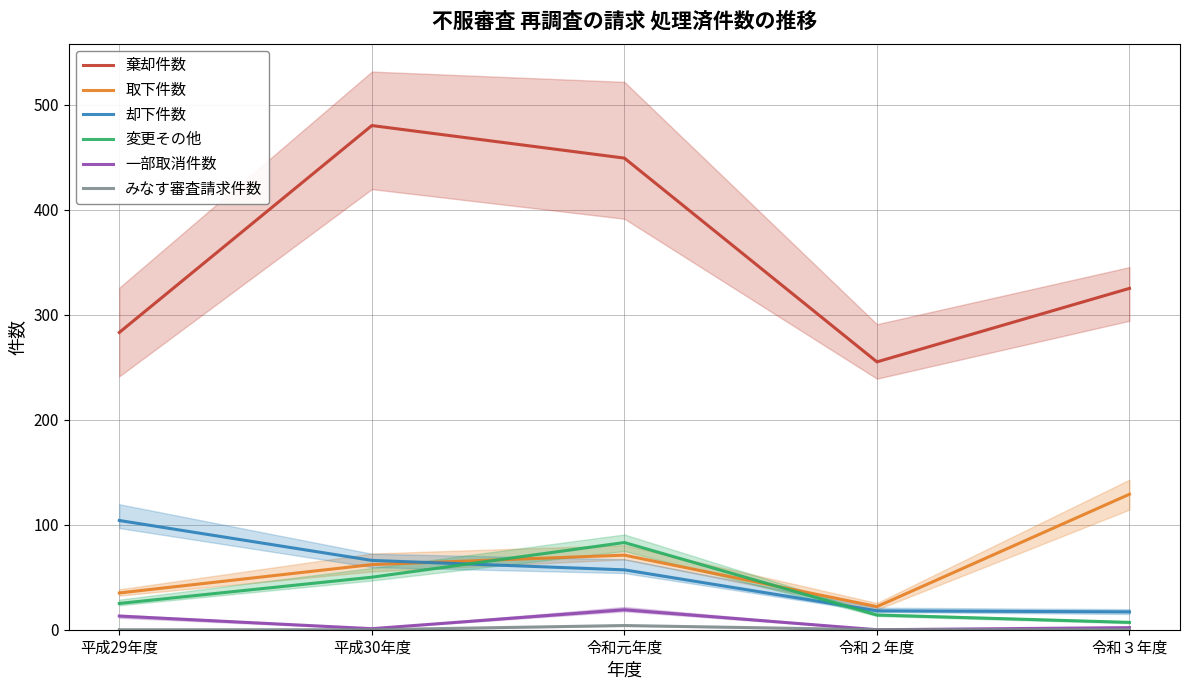

What is the label of the 4th point from the left?

令和２年度